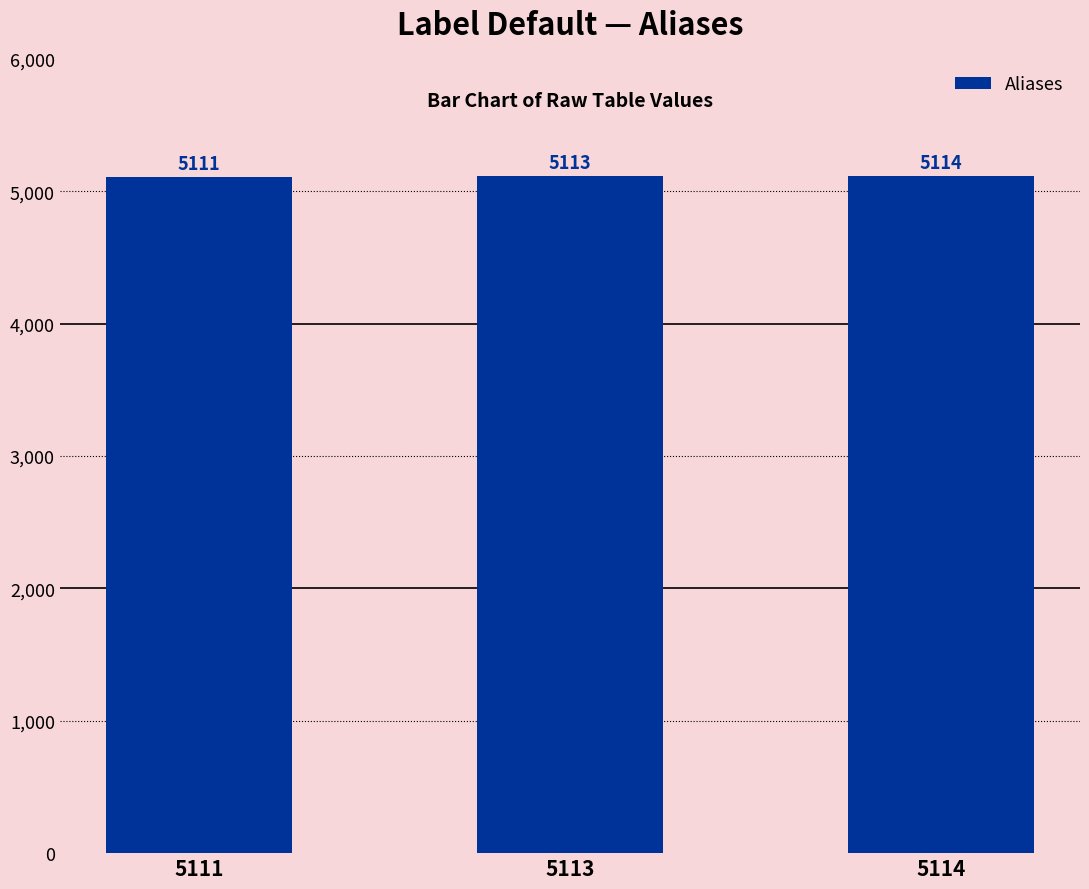

Rank the categories by value from highest to lowest.

5114, 5113, 5111